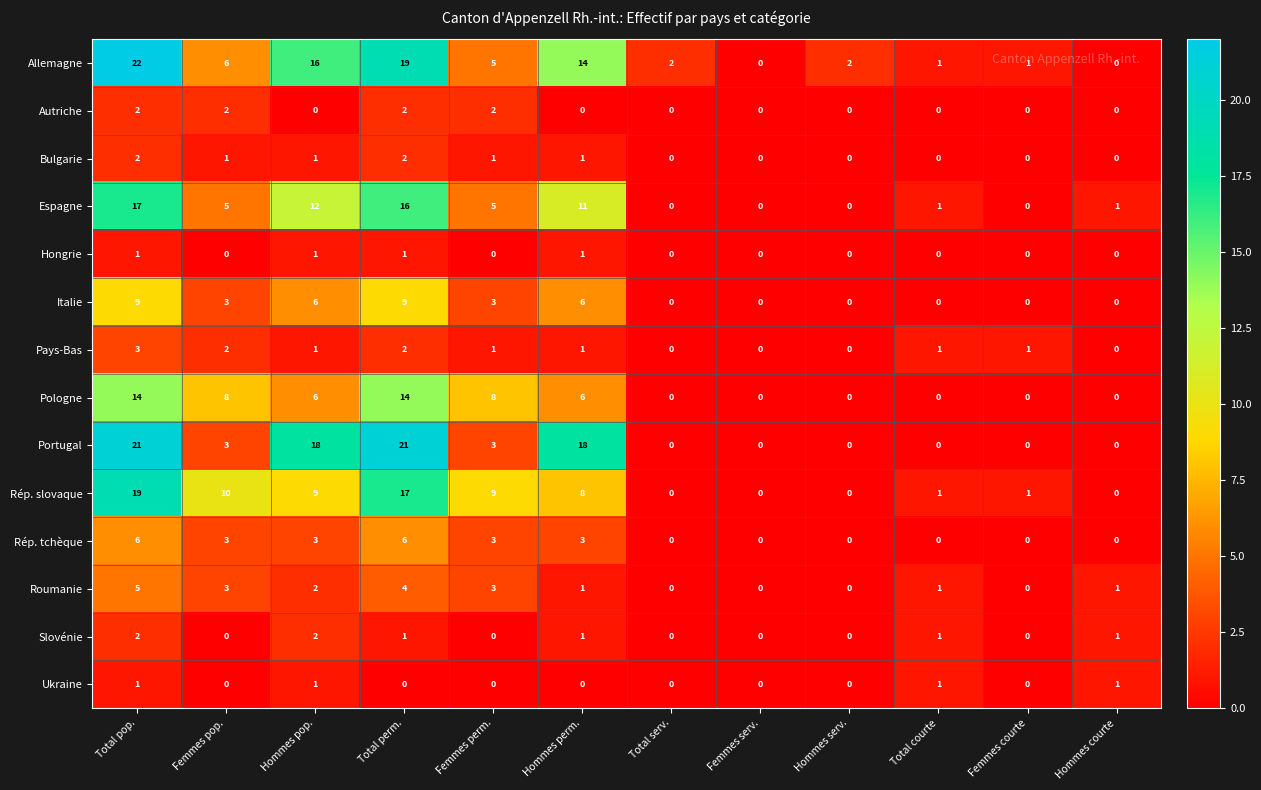

What is the sum of all Ukraine values?

4